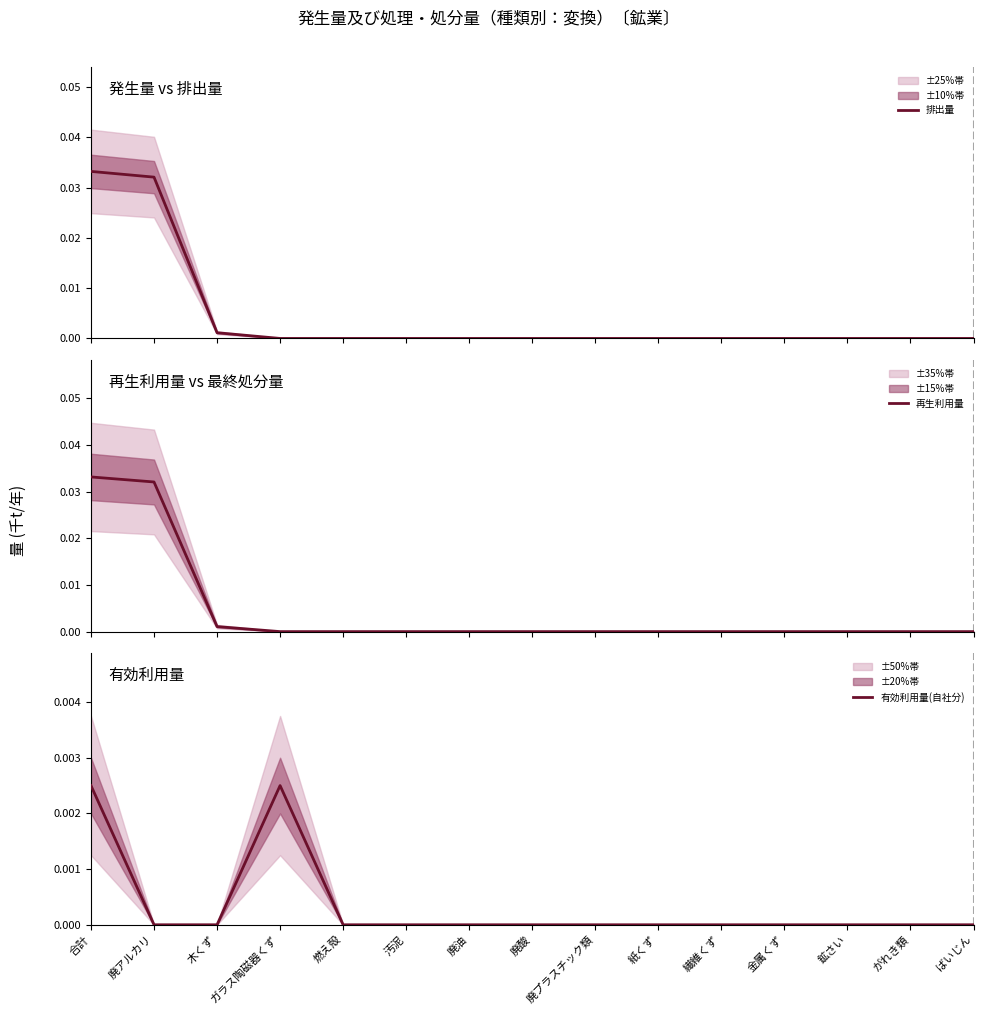

True or false: 再生利用量 has more than 0 interior local peaks.

False